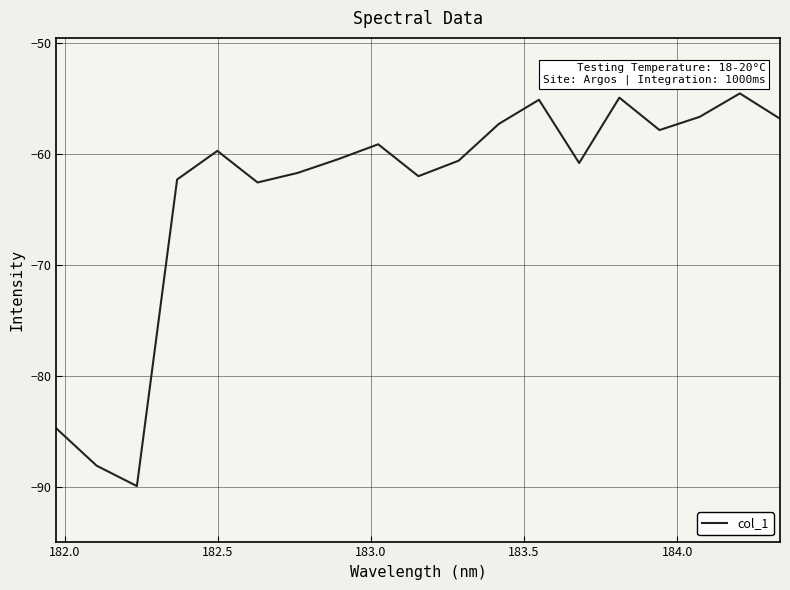

What is the sum of all values?

-1205.9